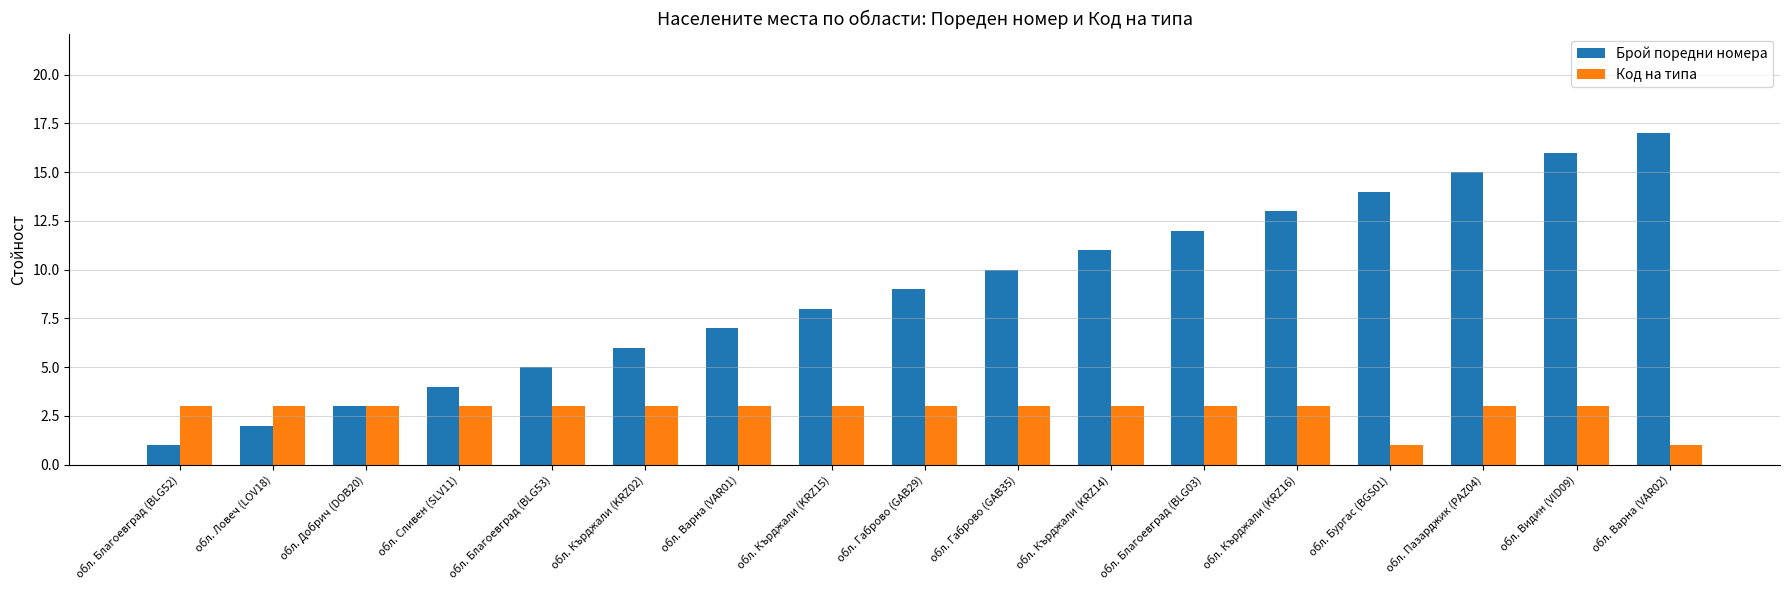

Which series has the largest total across all categories?

Брой поредни номера